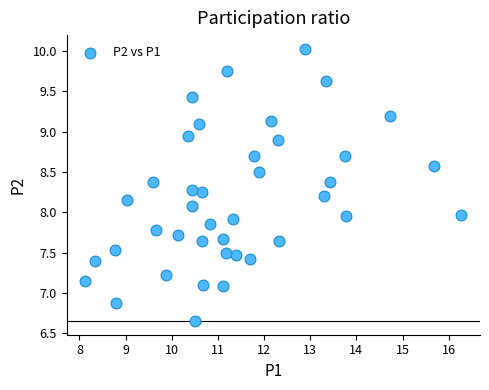

What is the range of X values (max minus min)?

8.1